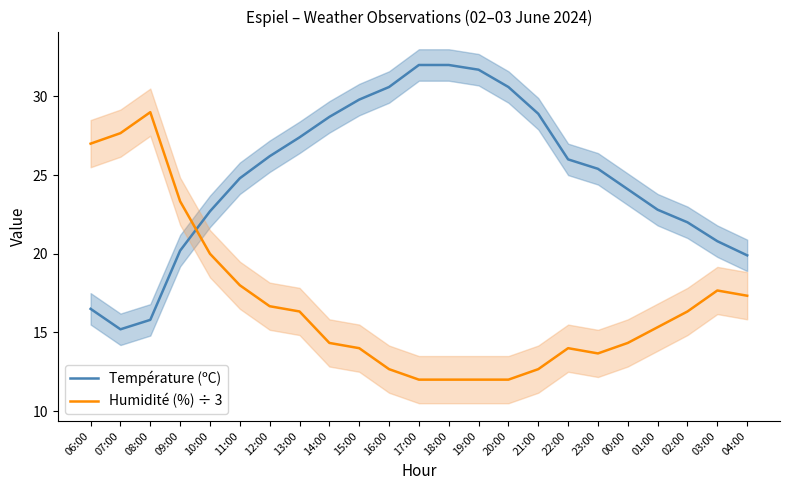

At which label does Humidité (%) ÷ 3 first exceed 15?

06:00